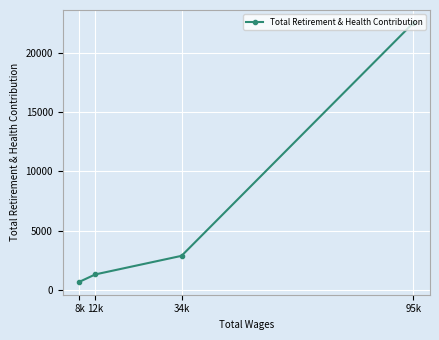

Count the number of categories in the chart.

4